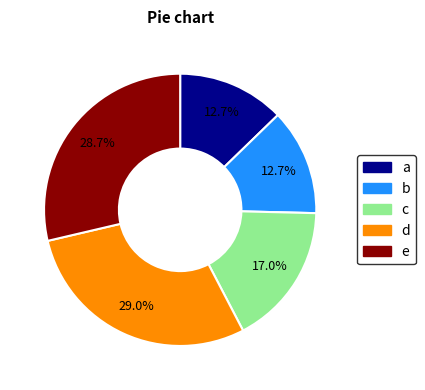

Does any single category account for the majority?

No